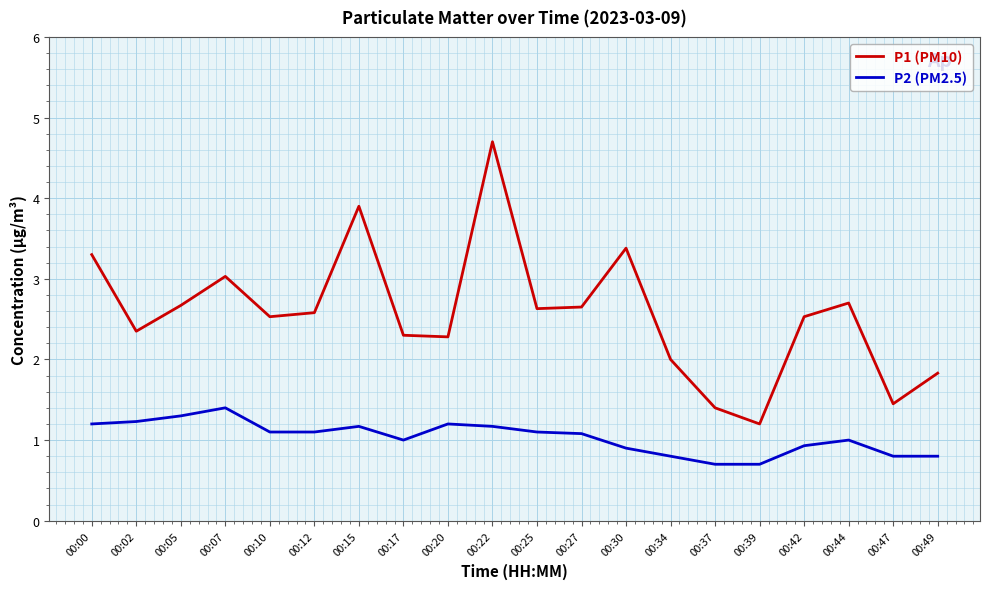

What are all the series names shown in the legend?

P1 (PM10), P2 (PM2.5)